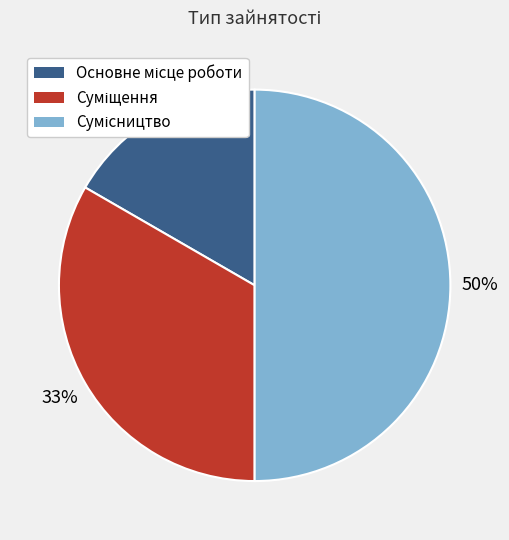

How many slices are in this pie chart?

3